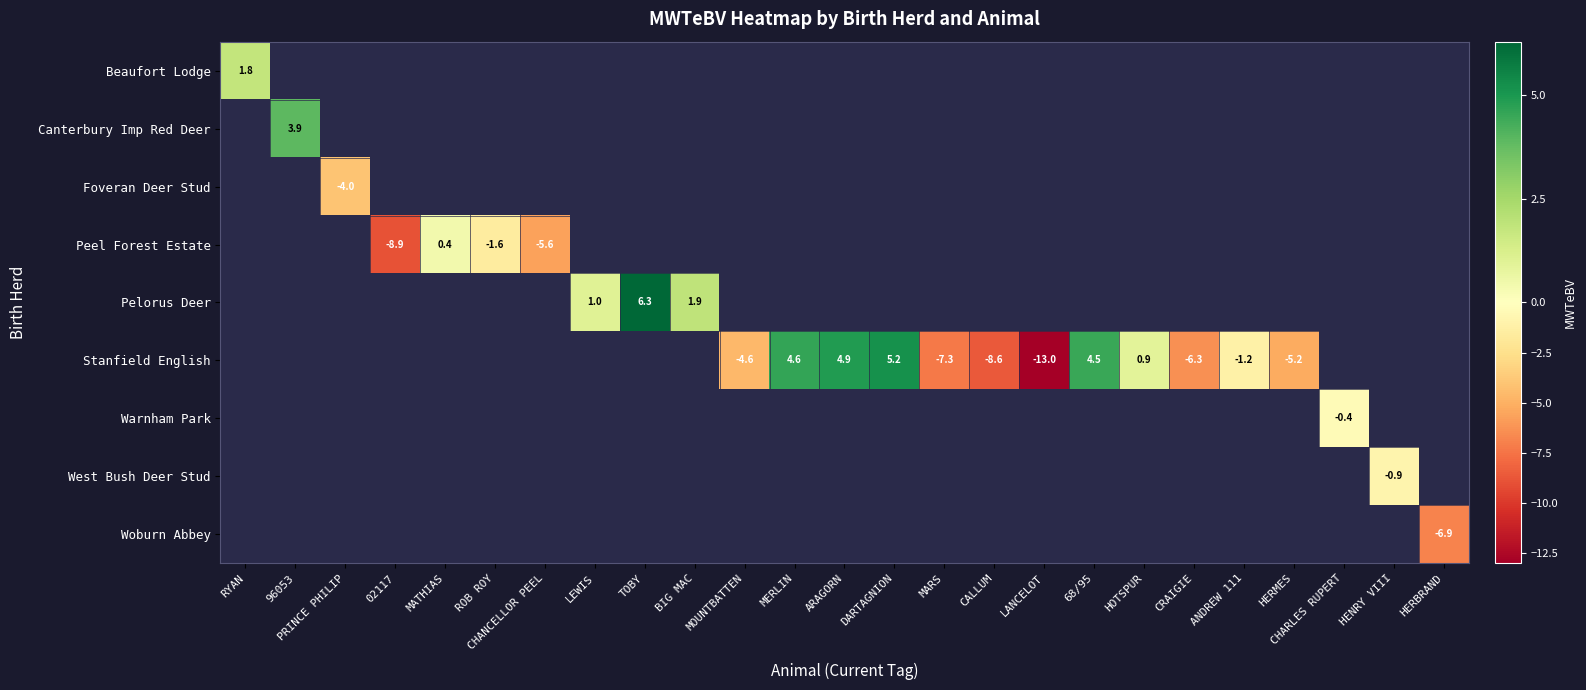

Between MARS and CRAIGIE, which series saw the biggest shift?

Stanfield English